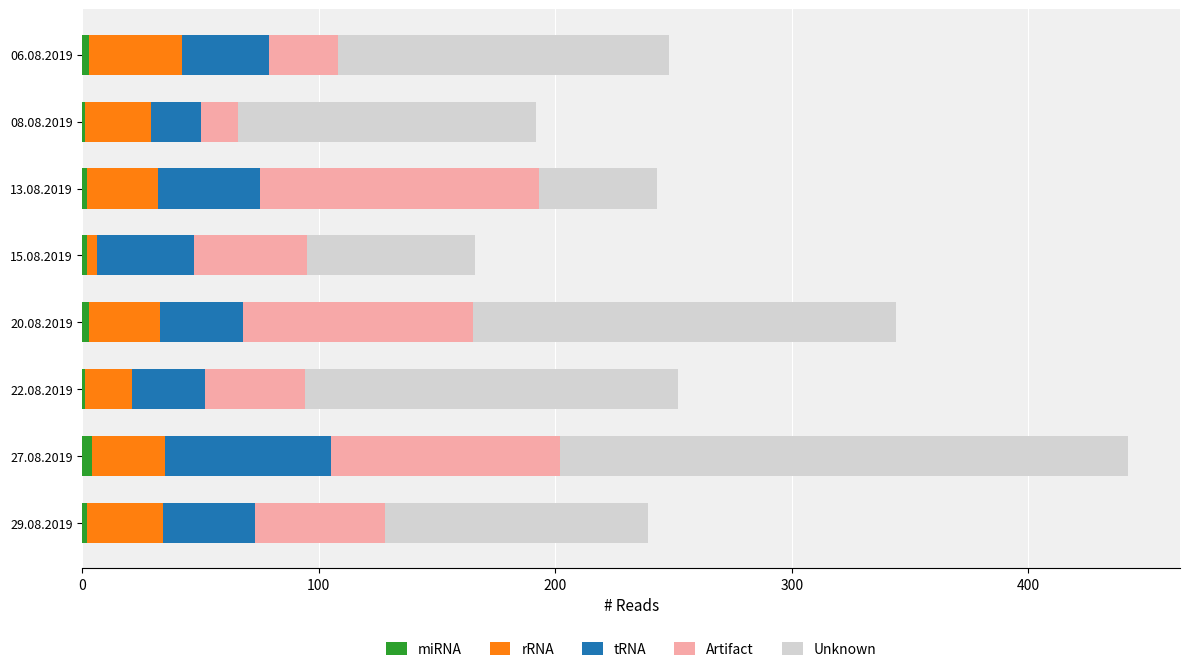

At which category is the sum across all series the highest?

27.08.2019